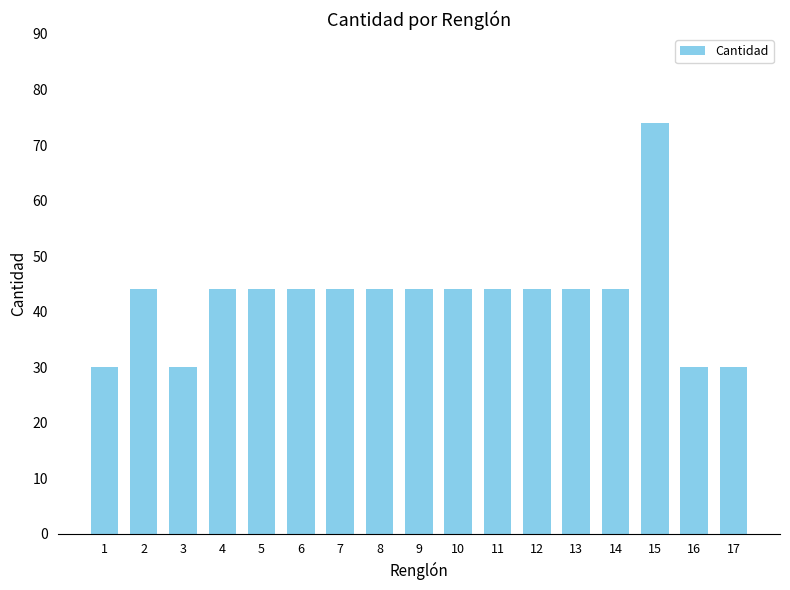

What is the smallest value displayed?

30